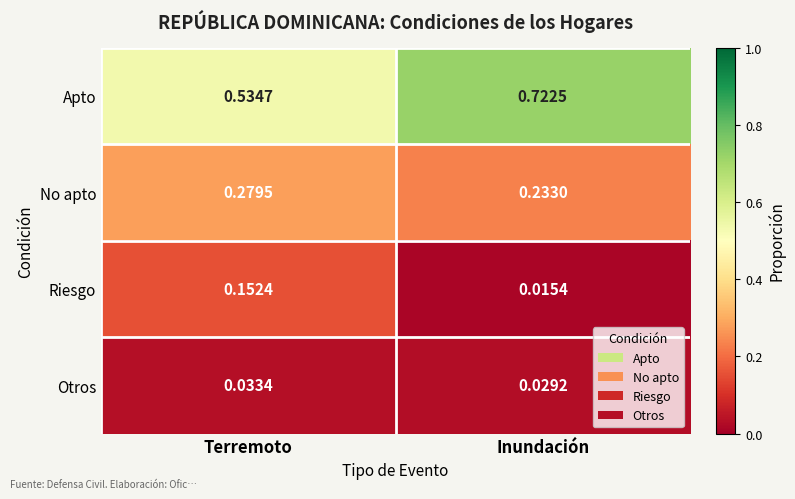

At which category is the sum across all series the highest?

Inundación